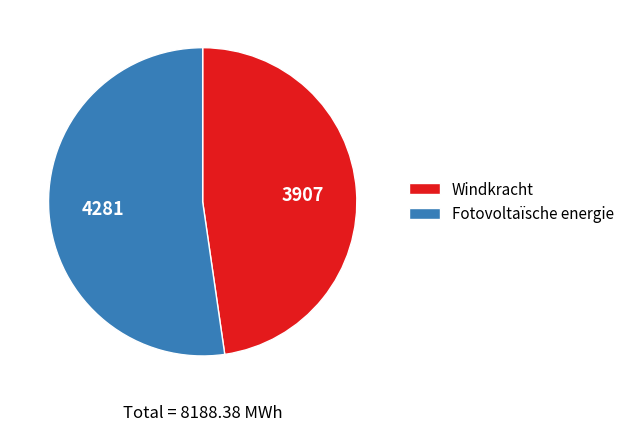

How many segments does this pie chart have?

2